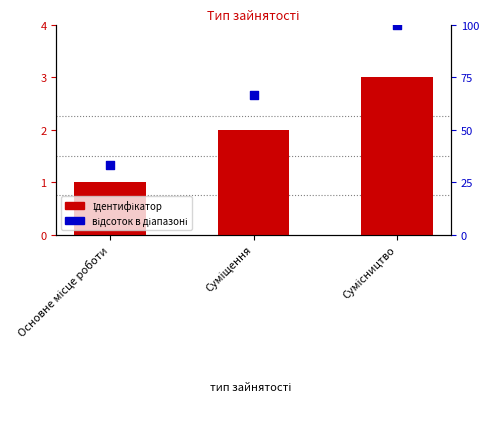

Is the value of відсоток в діапазоні at Основне місце роботи greater than the value of Ідентифікатор at Основне місце роботи?

Yes